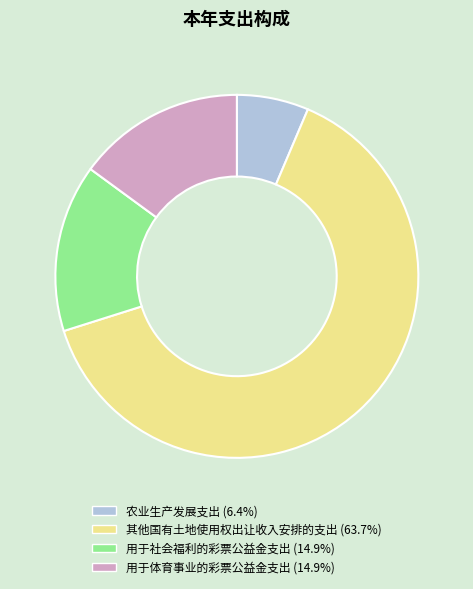

Count the number of slices in the pie.

4